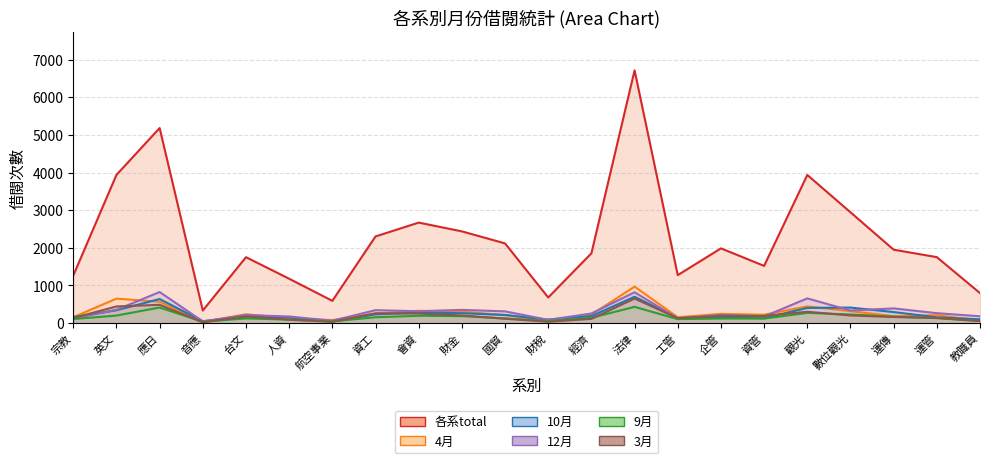

In 9月, how many points are higher than both neighbors (excluding endpoints)?

6